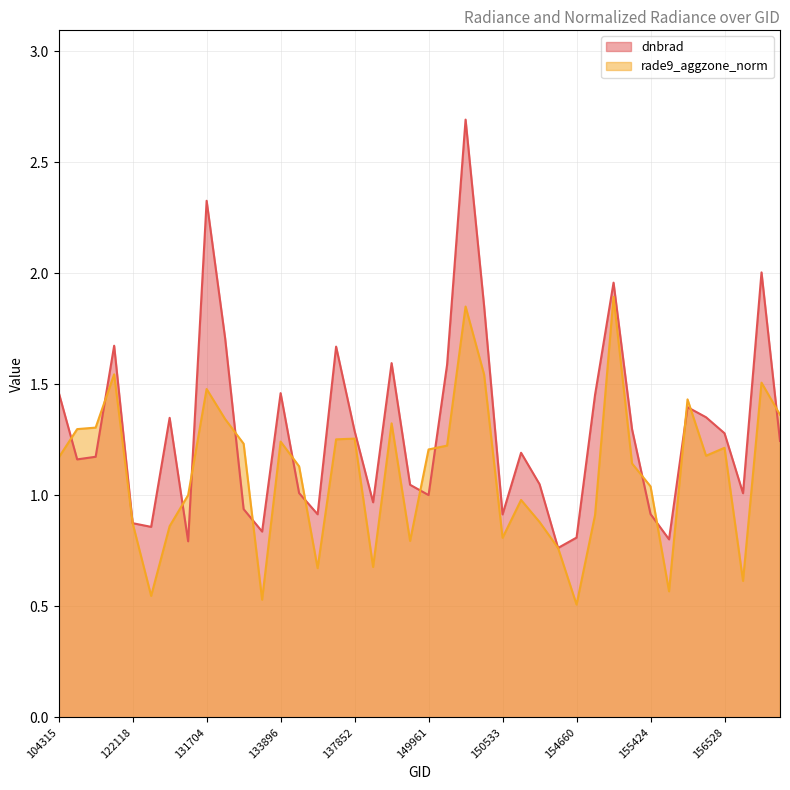

Reading right to left, extract all data points from this chart.

dnbrad: 169494=1.2	169301=2.0	169122=1.0	156528=1.3	156351=1.4	155794=1.4	155612=0.8	155424=0.9	155242=1.3	155067=2.0	154860=1.5	154660=0.8	154463=0.8	154271=1.1	151404=1.2	150533=0.9	150348=1.9	150161=2.7	150147=1.6	149961=1.0	149775=1.0	149402=1.6	148995=1.0	137852=1.3	6551=1.7	137268=0.9	134076=1.0	133896=1.5	133343=0.8	132798=0.9	132606=1.7	131704=2.3	123728=0.8	122463=1.3	122289=0.9	122118=0.9	121771=1.7	115226=1.2	109184=1.2	104315=1.5
rade9_aggzone_norm: 169494=1.4	169301=1.5	169122=0.6	156528=1.2	156351=1.2	155794=1.4	155612=0.6	155424=1.0	155242=1.1	155067=1.9	154860=0.9	154660=0.5	154463=0.8	154271=0.9	151404=1.0	150533=0.8	150348=1.5	150161=1.9	150147=1.2	149961=1.2	149775=0.8	149402=1.3	148995=0.7	137852=1.3	6551=1.3	137268=0.7	134076=1.1	133896=1.2	133343=0.5	132798=1.2	132606=1.3	131704=1.5	123728=1.0	122463=0.9	122289=0.5	122118=0.9	121771=1.5	115226=1.3	109184=1.3	104315=1.2